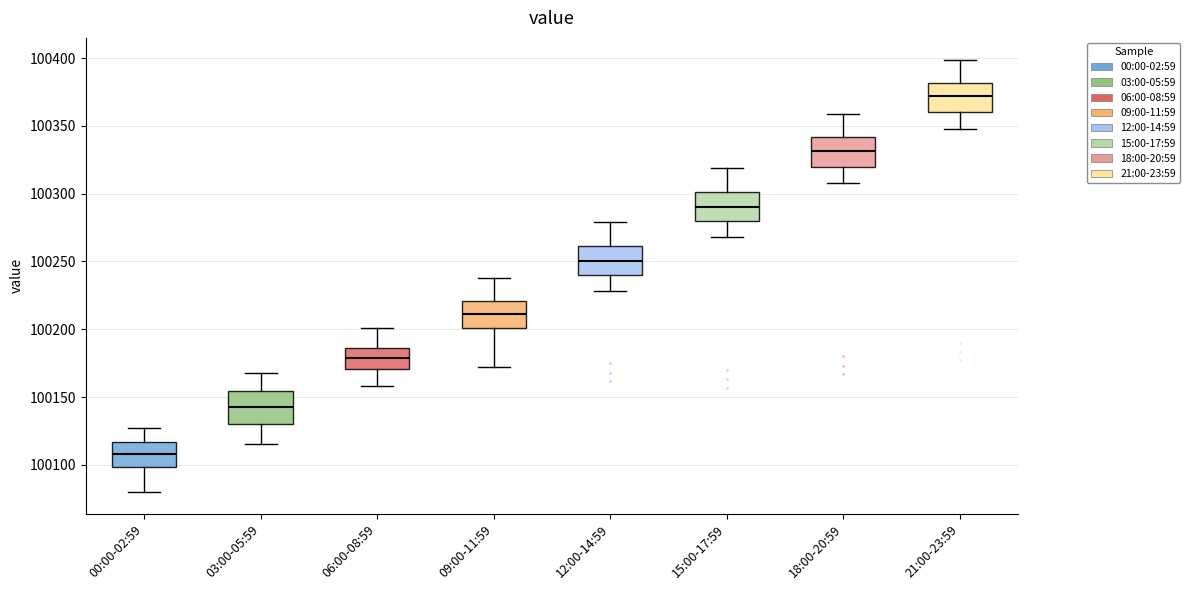

Which box has the highest median line?

21:00-23:59